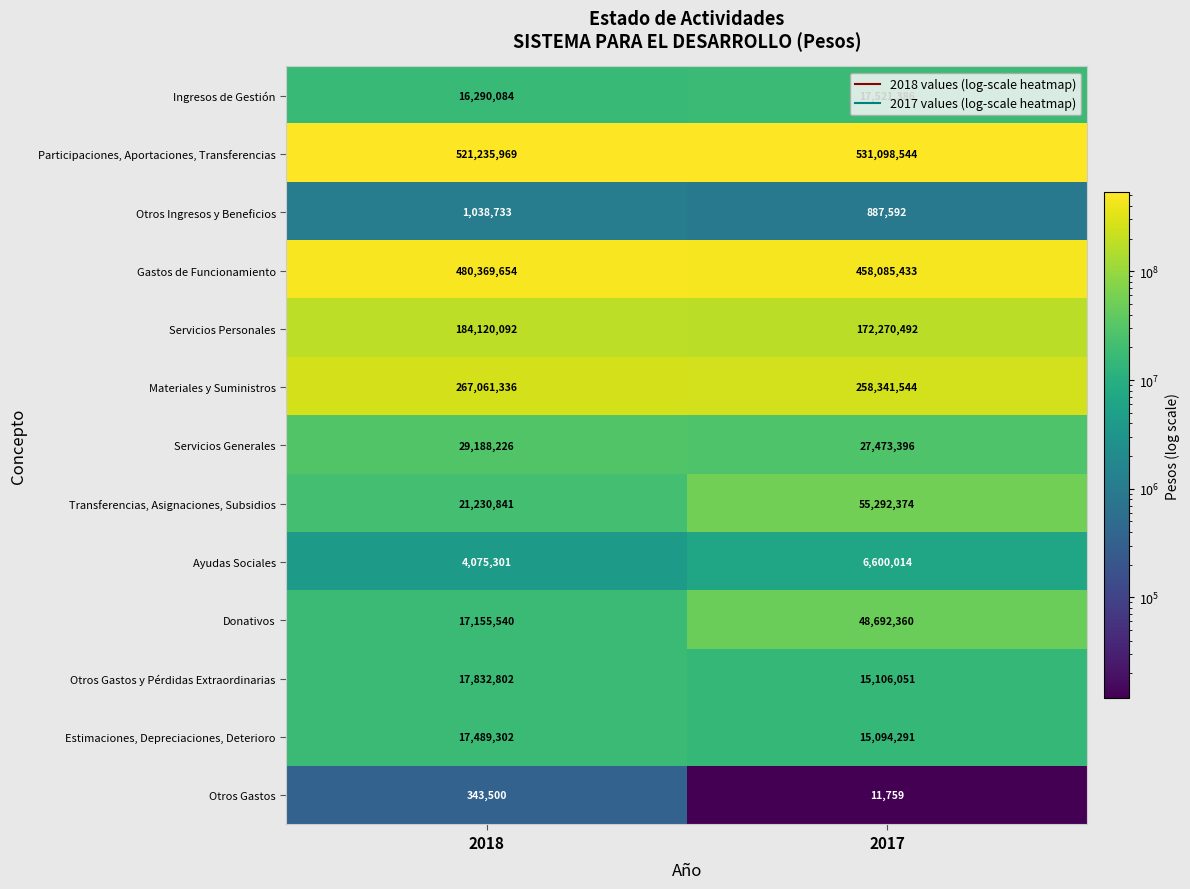

What is the difference between the maximum and minimum values in the Otros Gastos y Pérdidas Extraordinarias series?

2726751